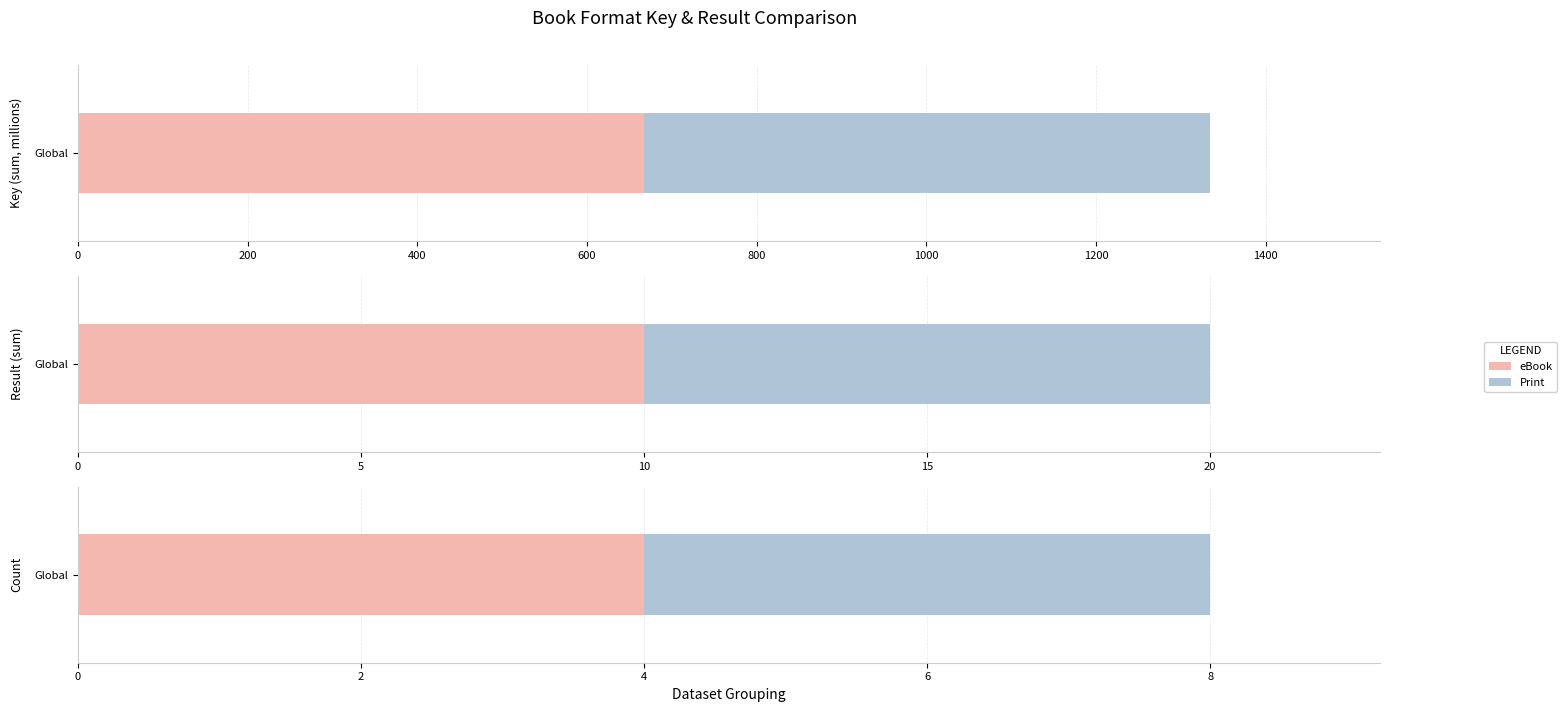

Which series has the largest total across all categories?

eBook